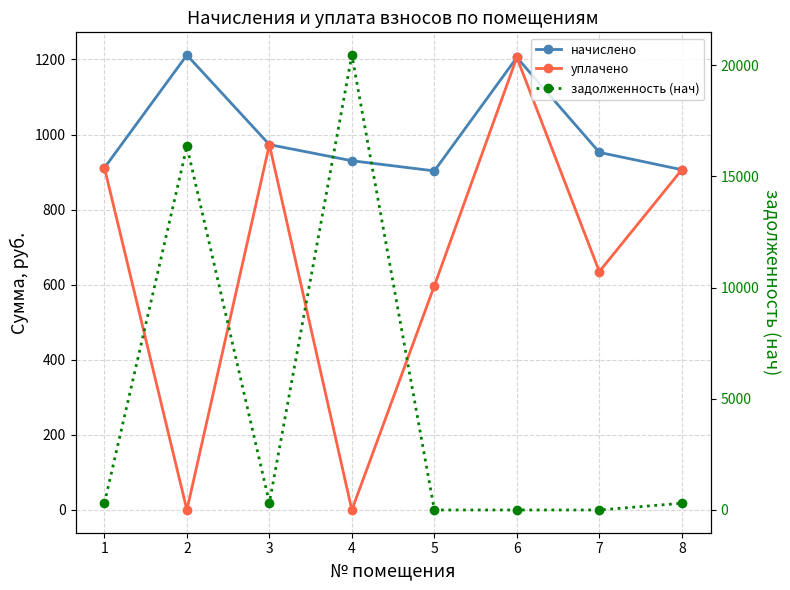

What is the difference between the maximum and minimum values in the начислено series?

308.5